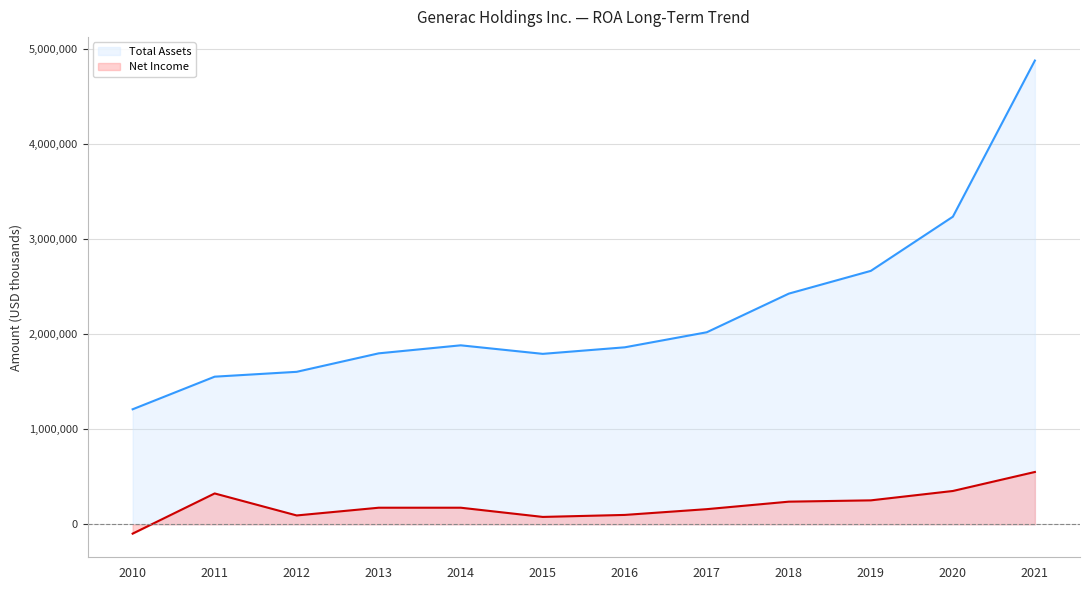

How many lines are shown in the chart?

2